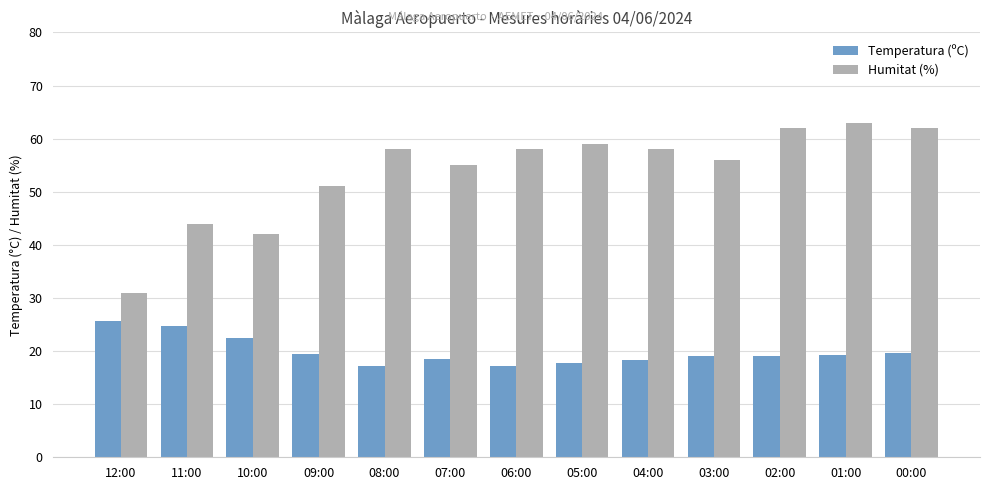

The Temperatura (ºC) series shows 25.0 at 02:00. True or false?

False